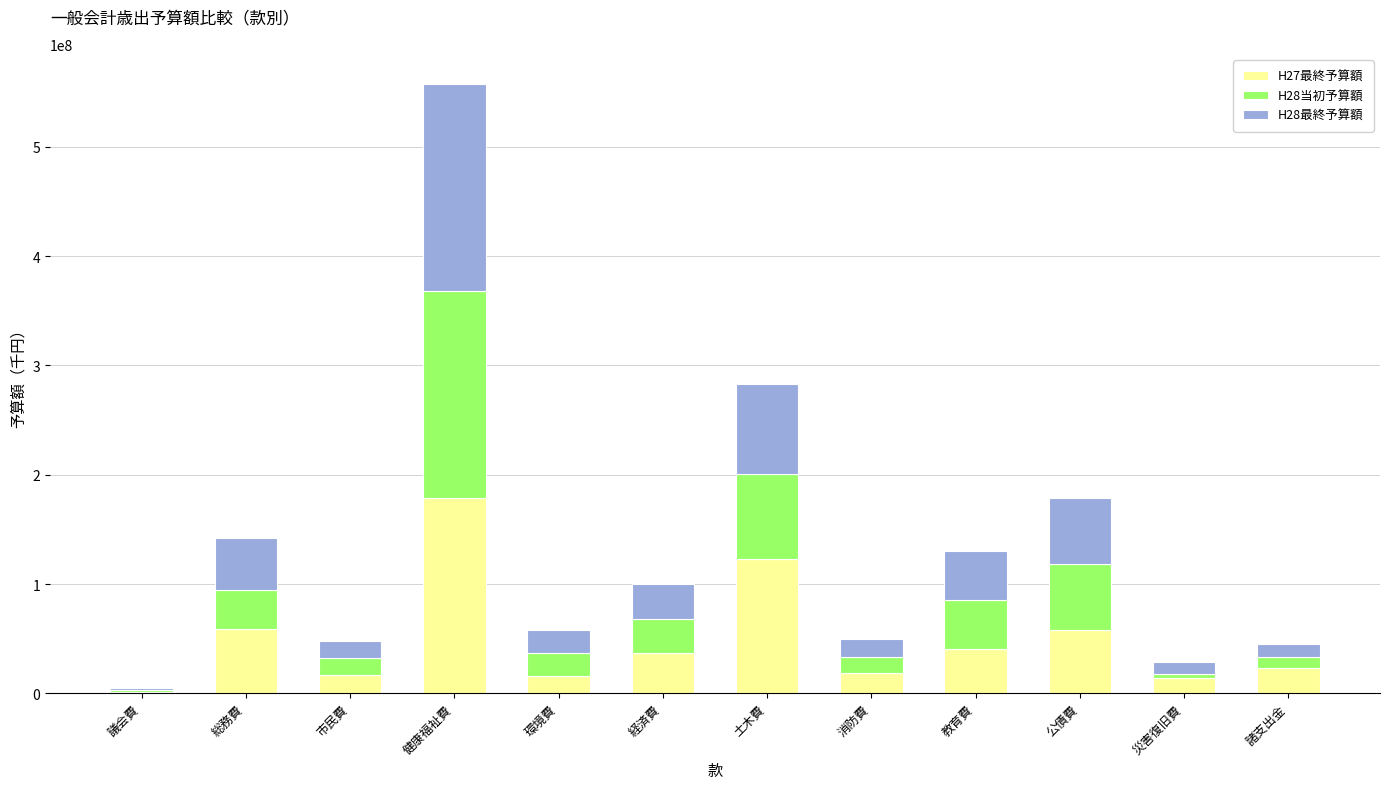

At which category is the sum across all series the highest?

健康福祉費